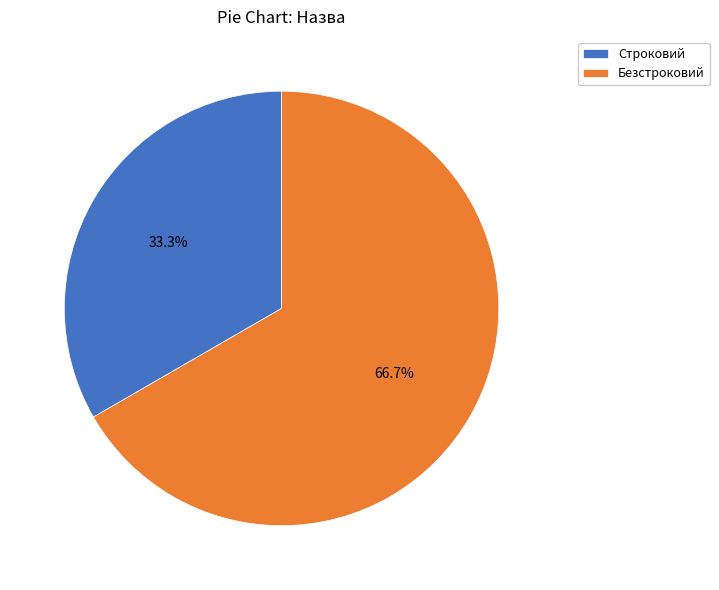

Does any single category account for the majority?

Yes